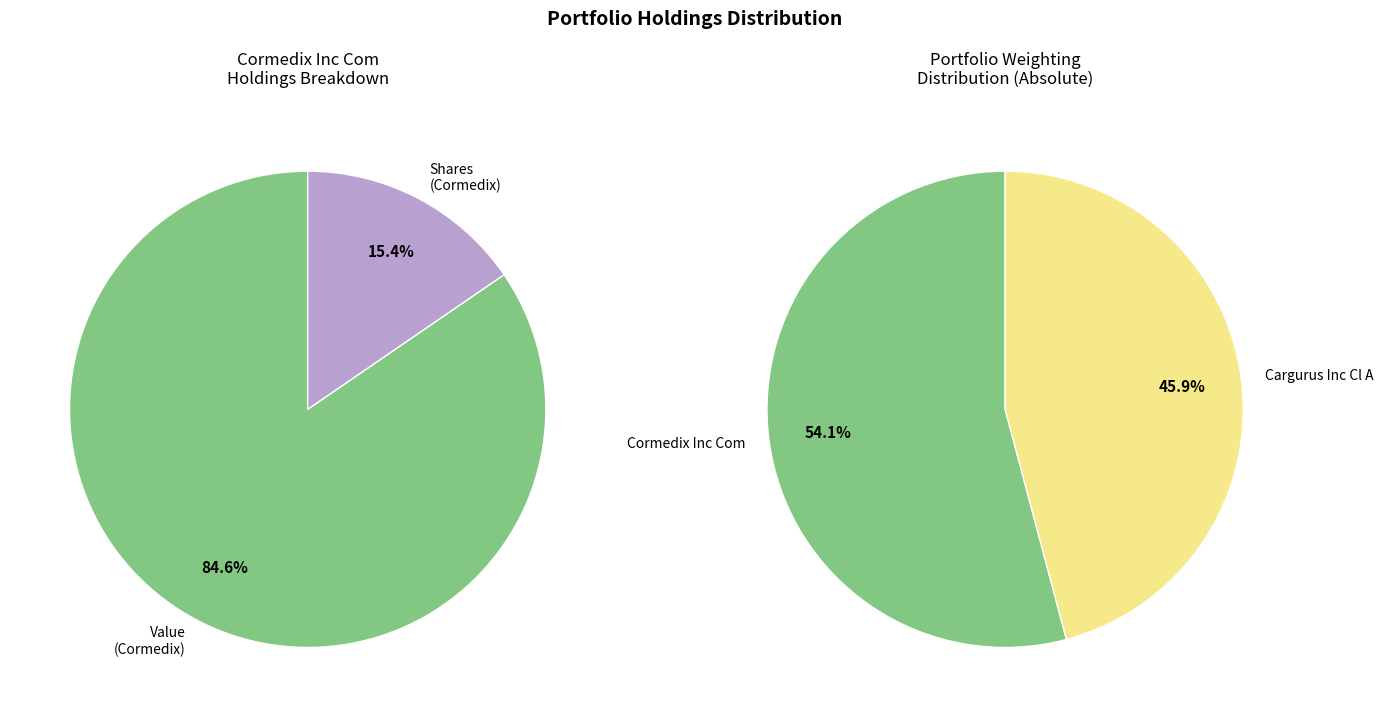

Count the number of slices in the pie.

2